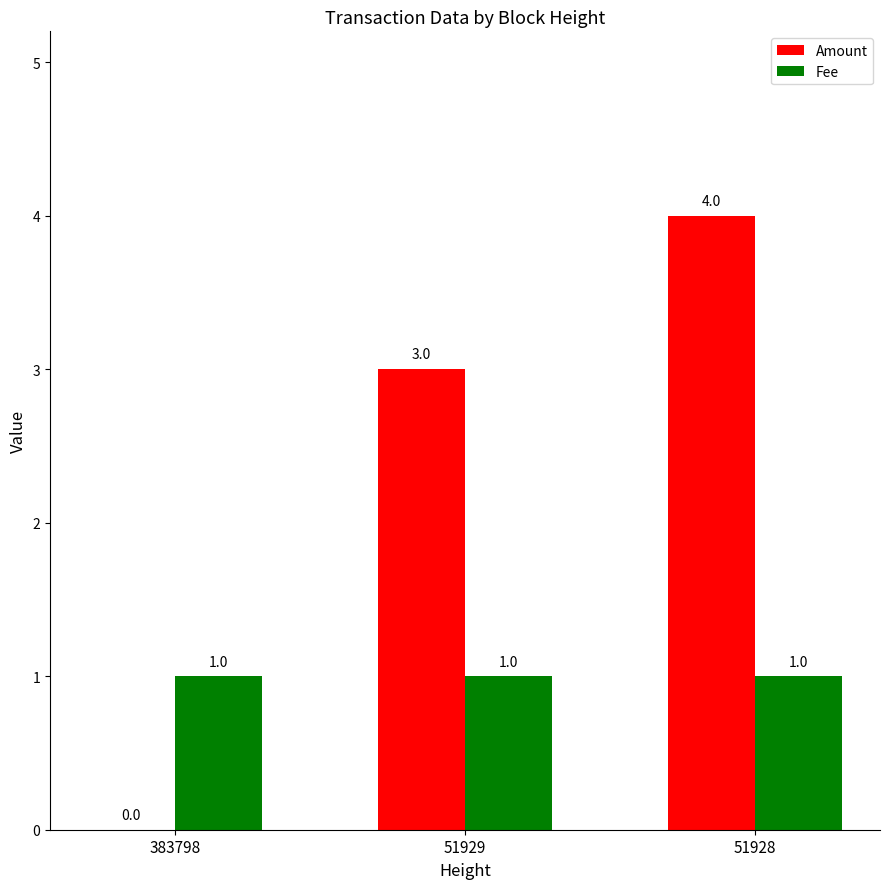

What are all the series names shown in the legend?

Amount, Fee